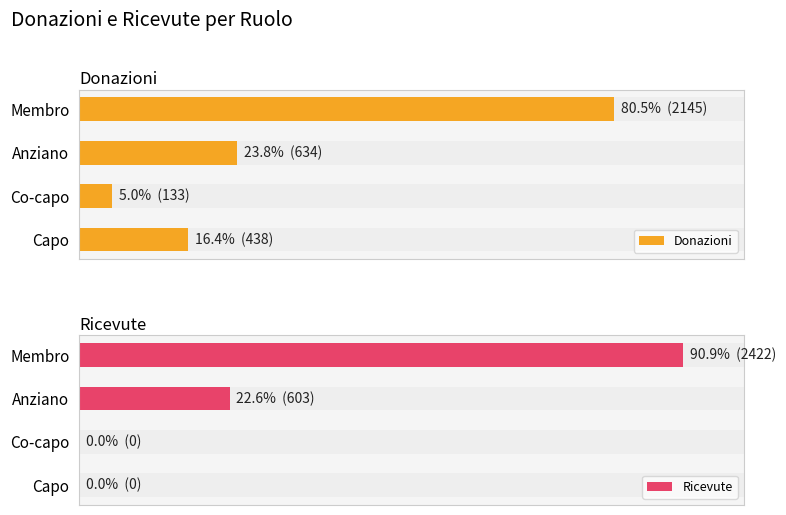

How many bars are there in each group?

2